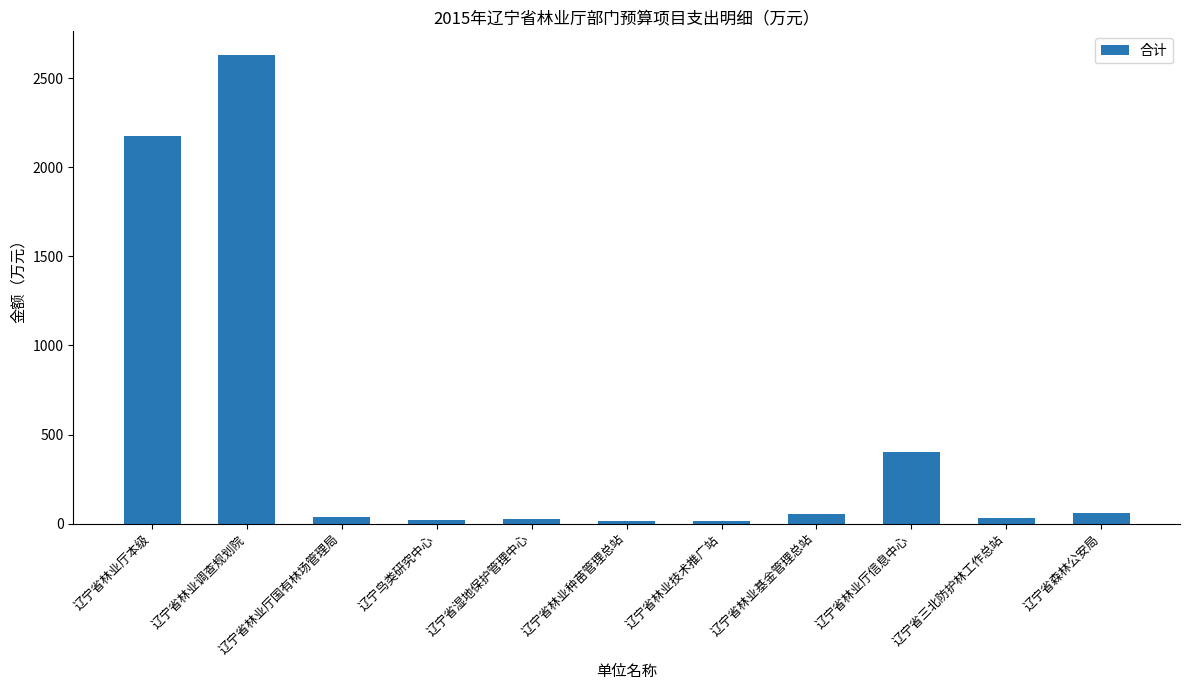

Where is the data nearest to the value 1323?

辽宁省林业厅本级